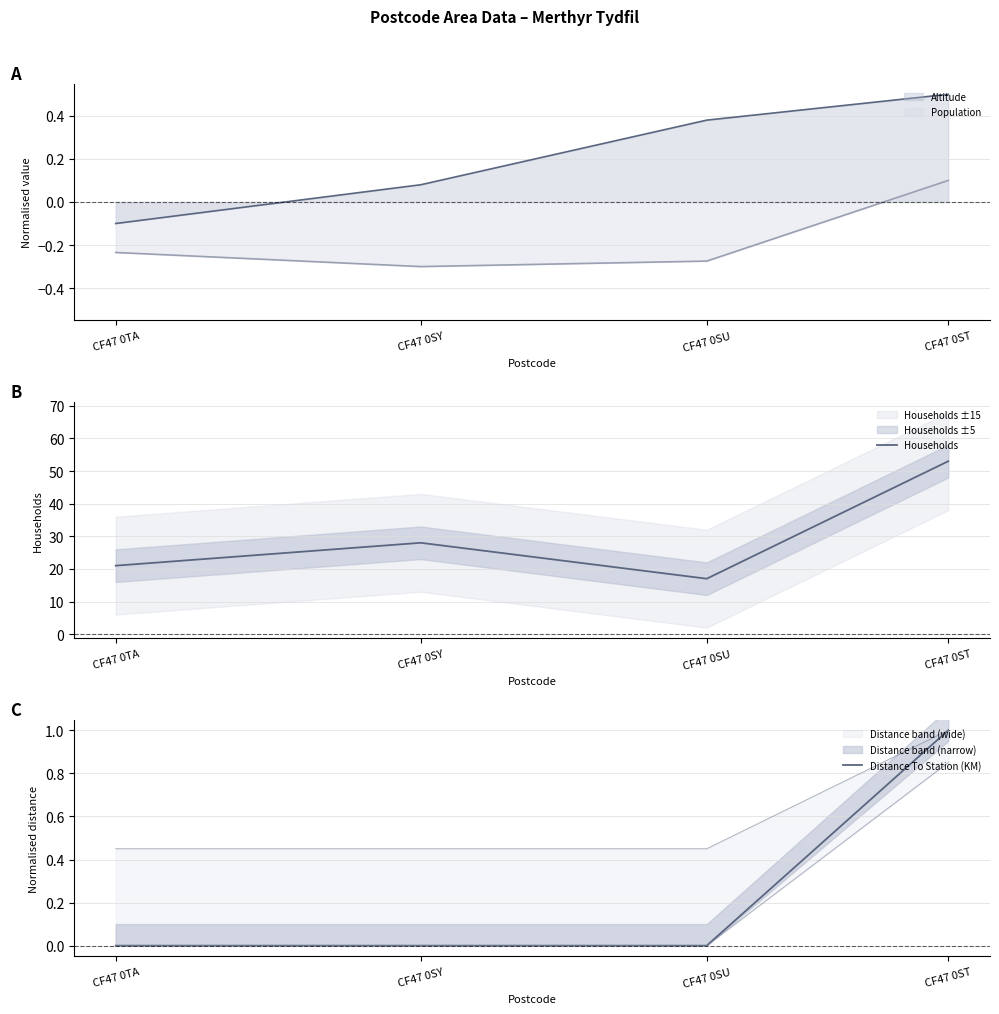

Where is Households nearest to the value 35?

CF47 0SY